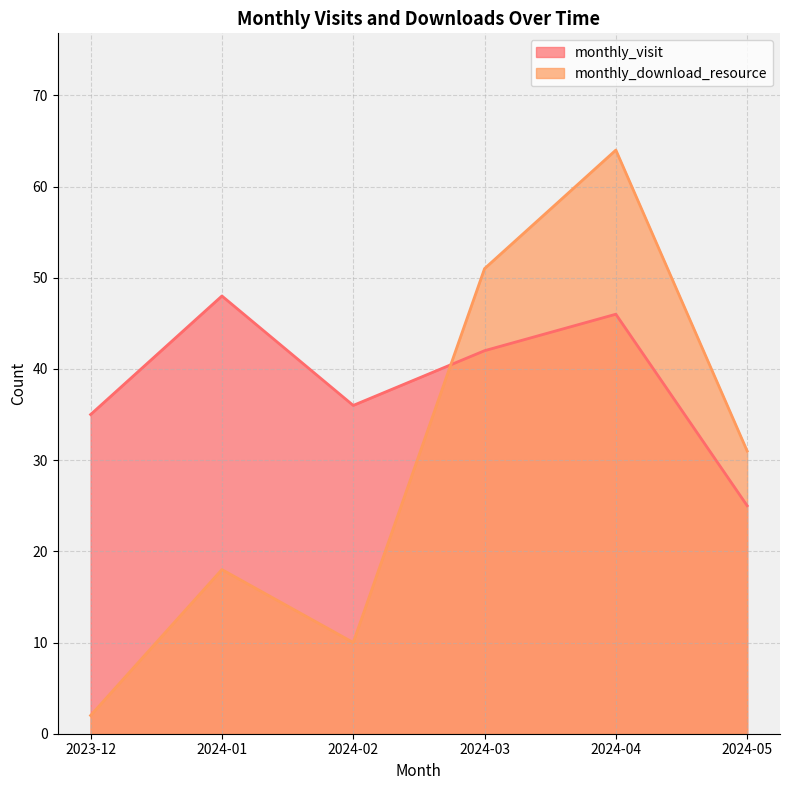

What is the difference between the second highest and second lowest values in the monthly_download_resource series?

41